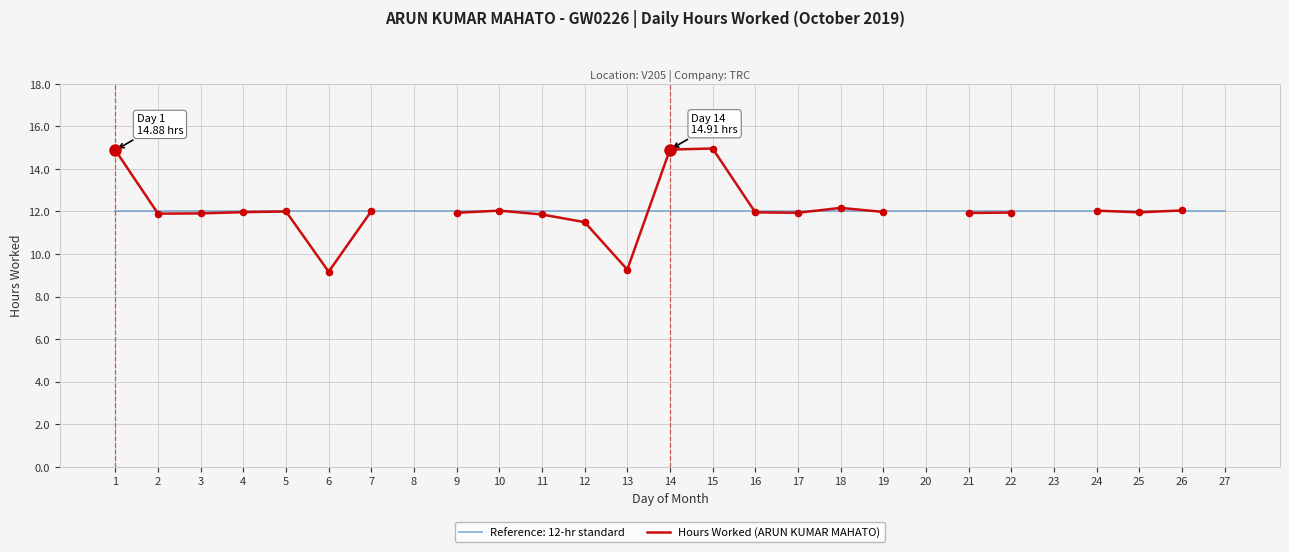

Between 4 and 7, which is larger?

7